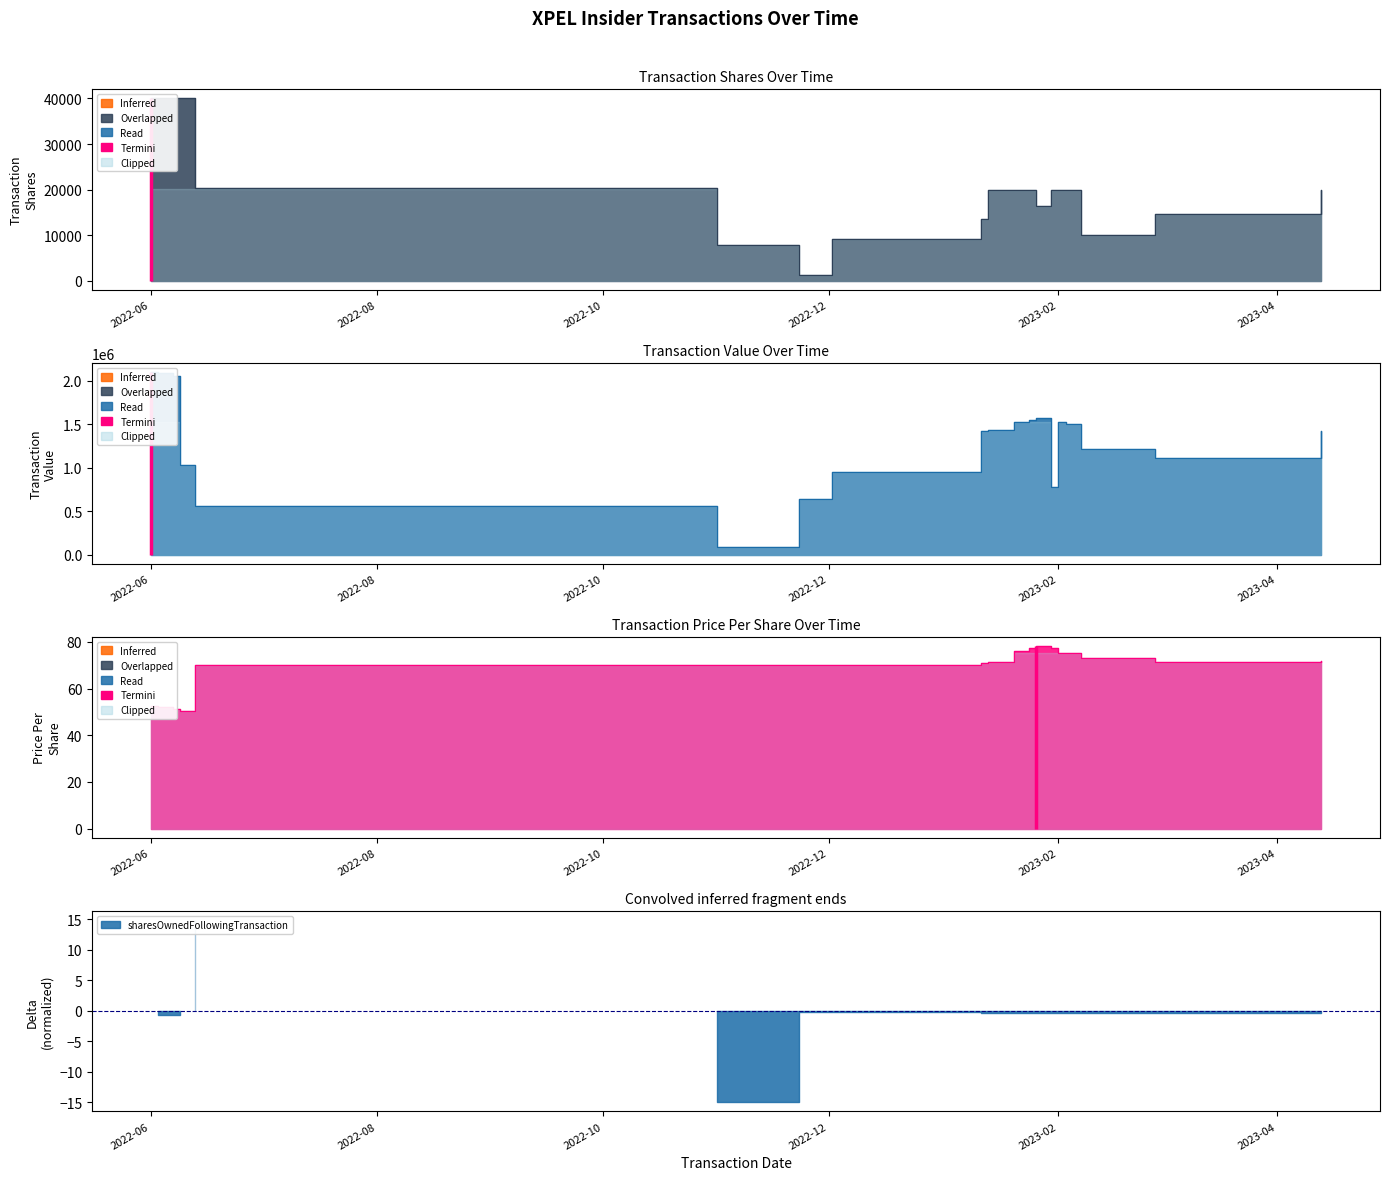

What is the approximate value of transactionValue at 2023-02-07?

1209280.0